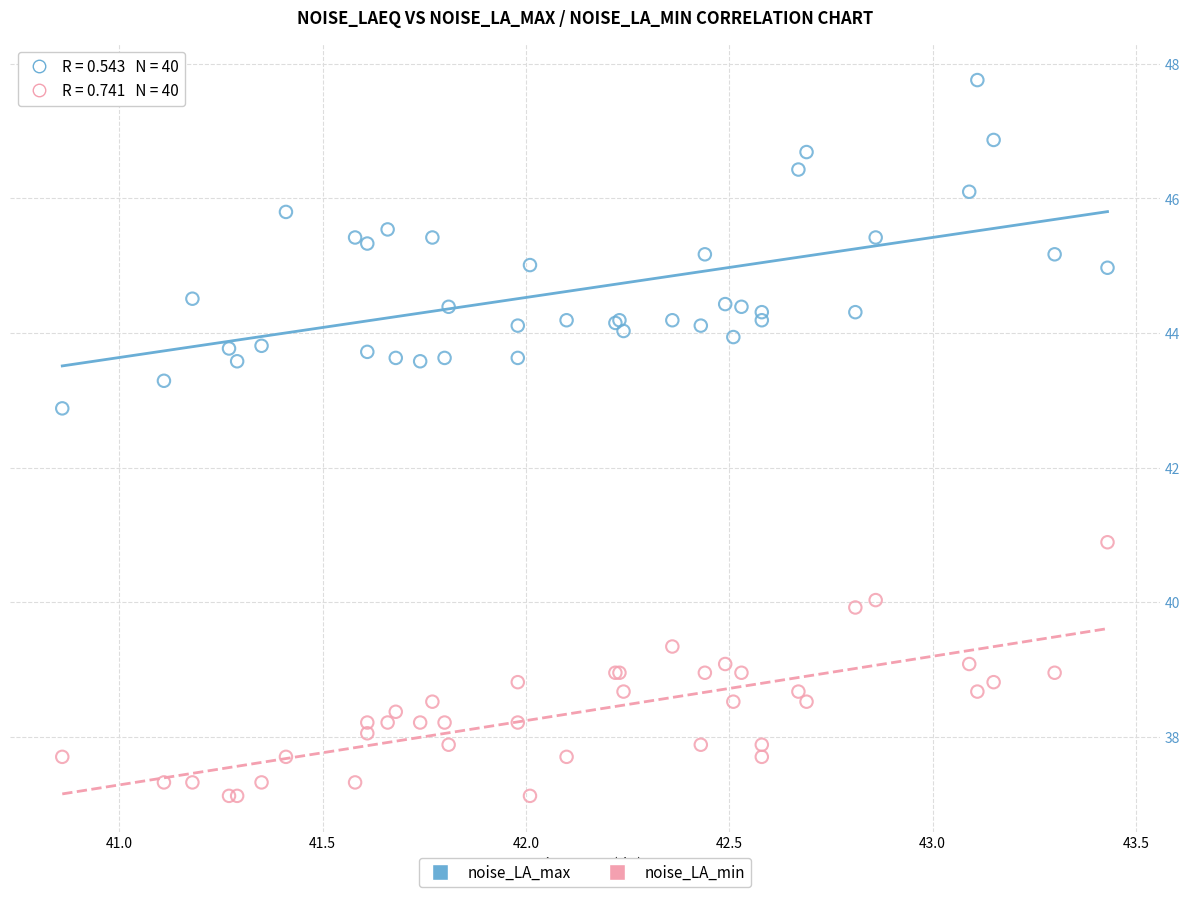

Which series contains the lowest Y value?

noise_LA_min